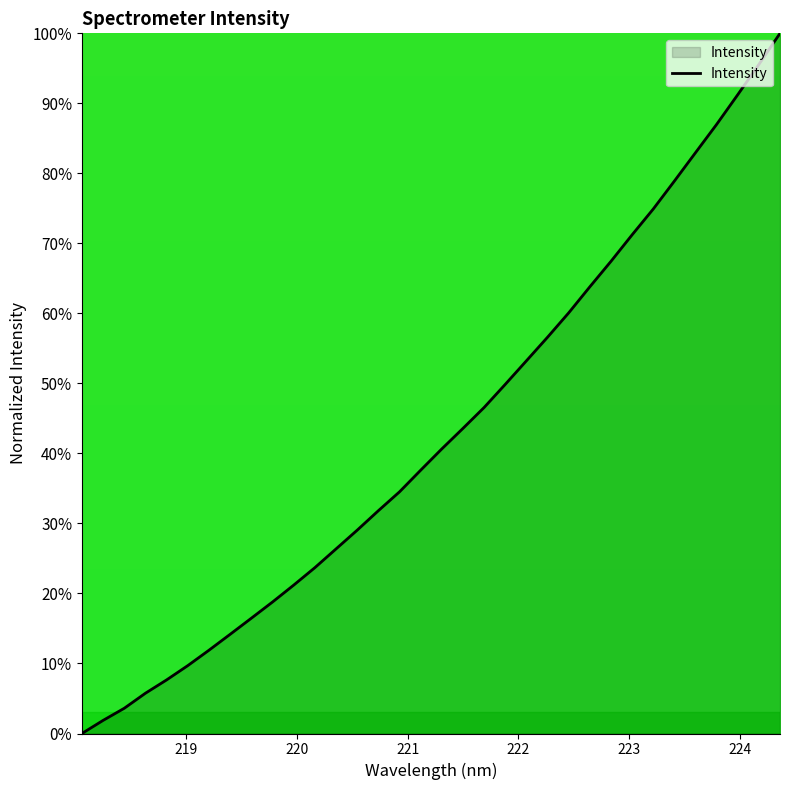

What is the difference between the maximum and minimum values?

100.0